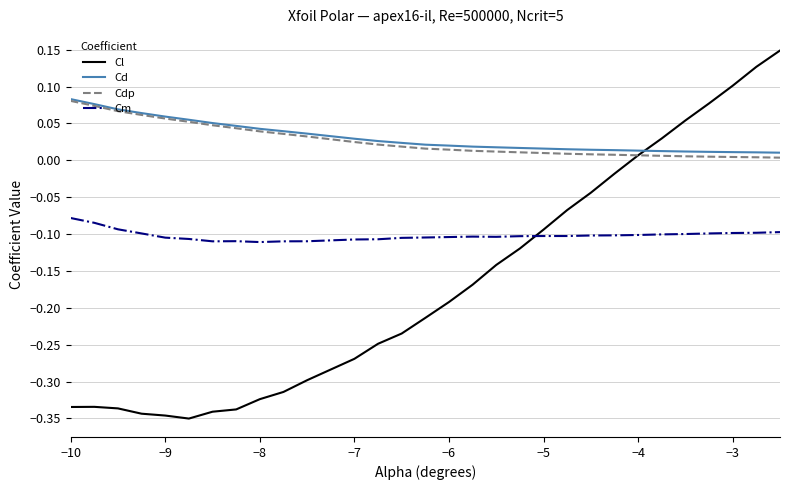

Which series has the largest range (max minus min)?

Cl